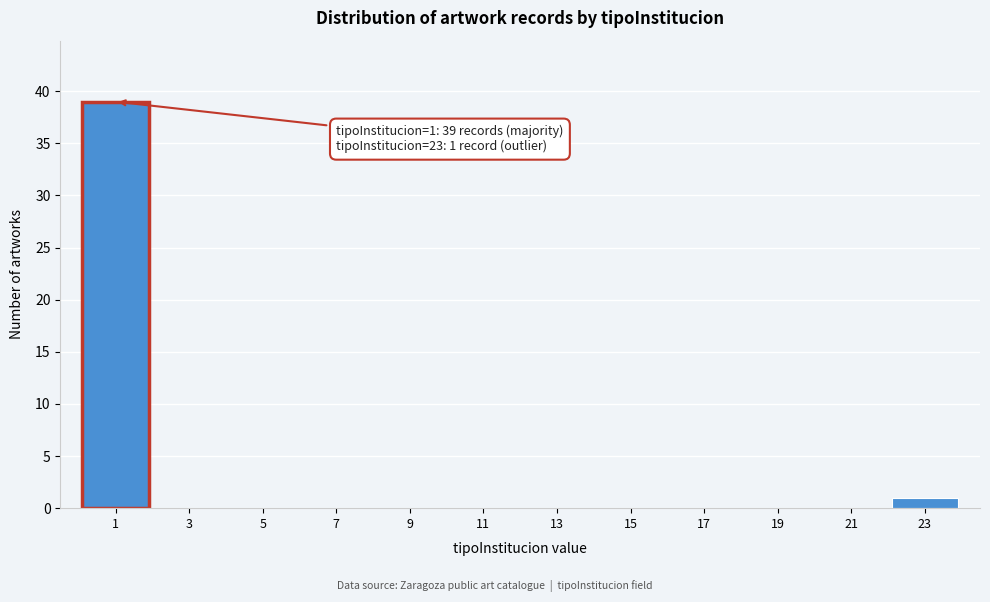

Reading right to left, extract all data points from this chart.

23=1	21=0	19=0	17=0	15=0	13=0	11=0	9=0	7=0	5=0	3=0	1=39